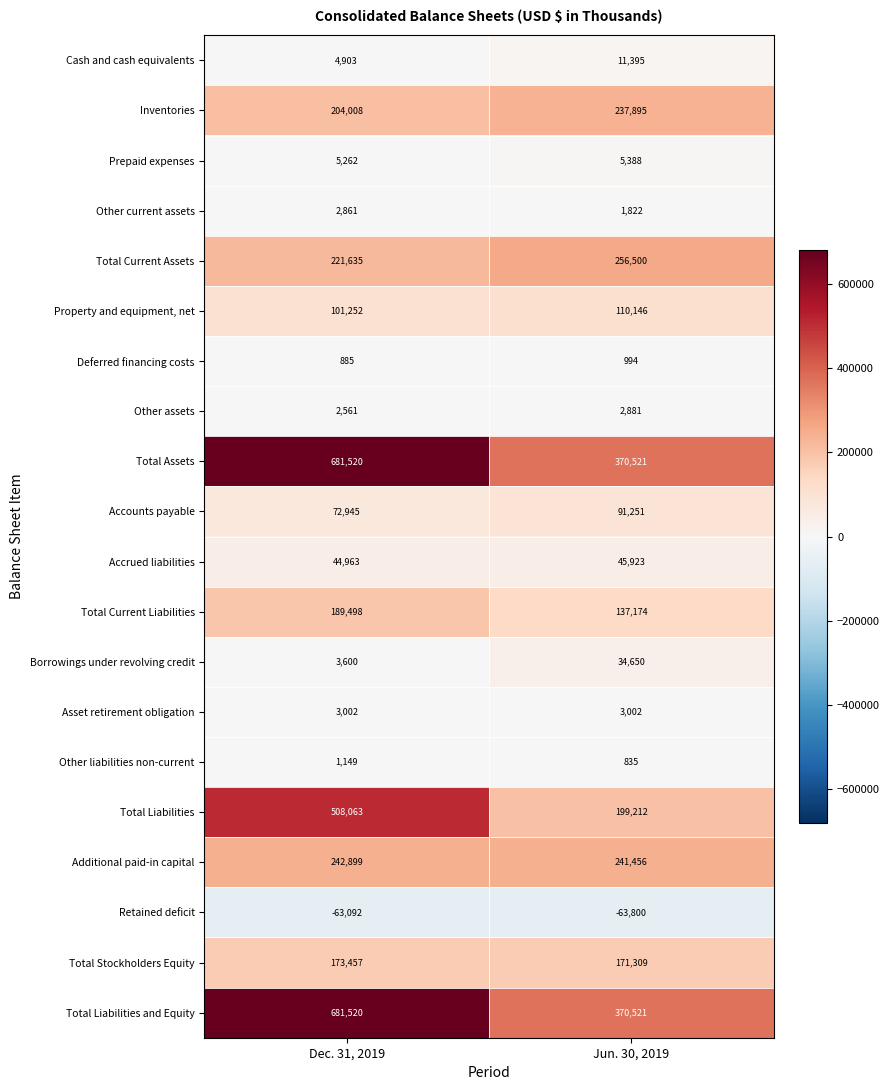

What is the greatest value displayed?

681520